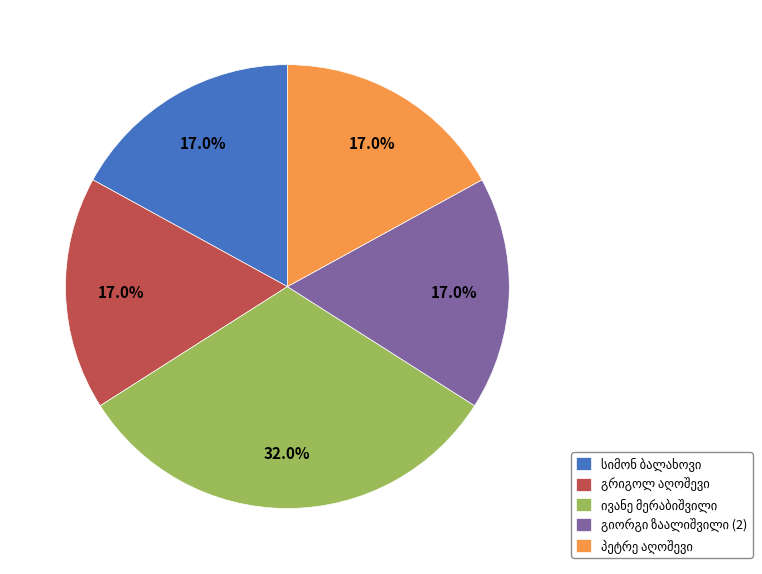

Is there a majority slice in this chart?

No